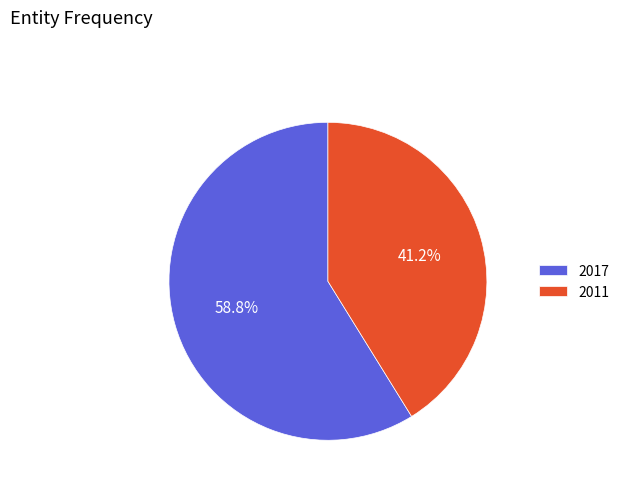

Does any single category account for the majority?

Yes